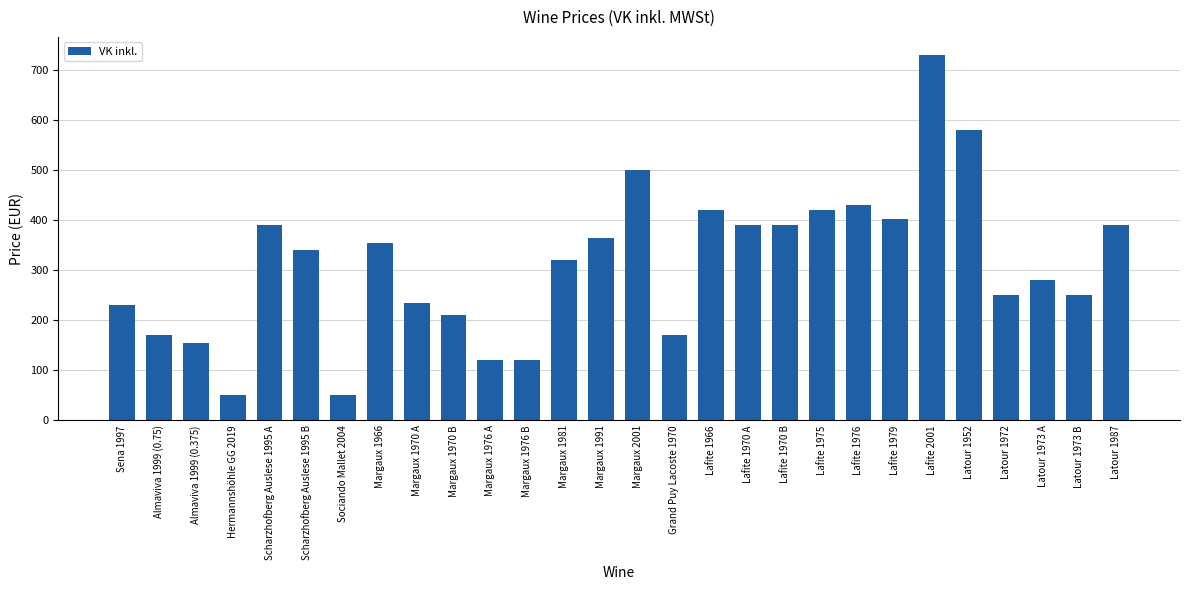

What is the sum of all values?

8713